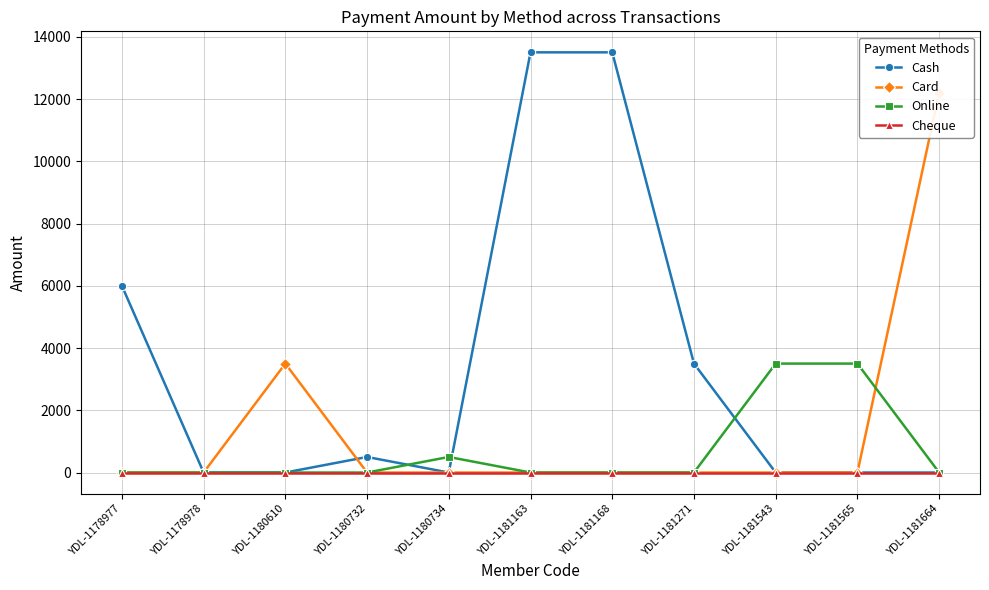

What is the value of the Cash point at the 8th from the left?

3500